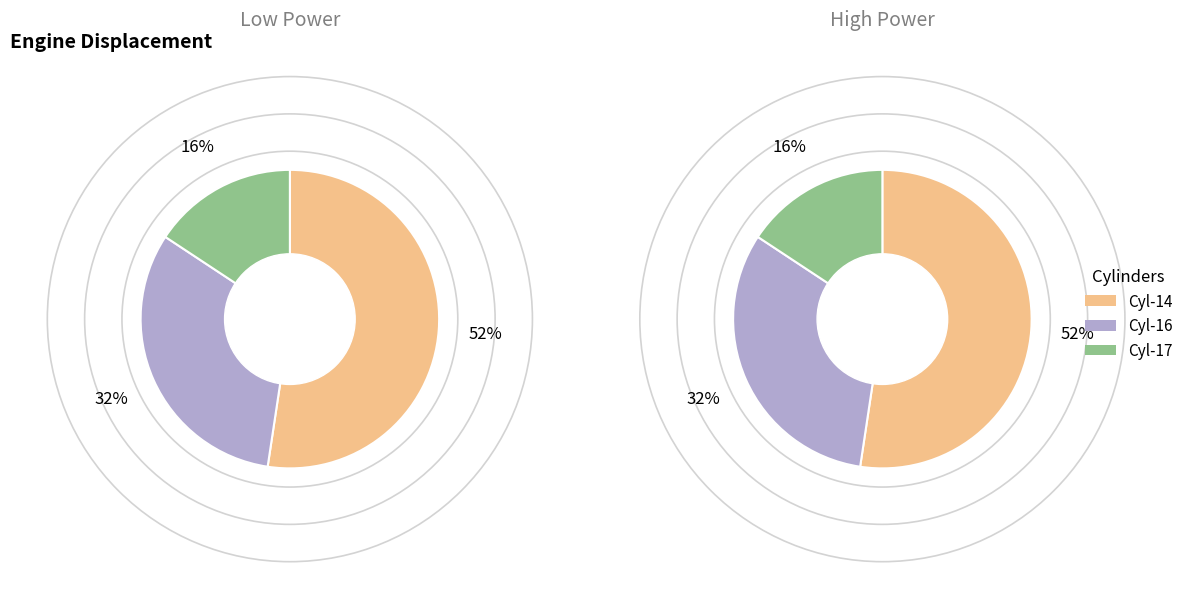

Is it true that 17 is 8% of the pie?

False